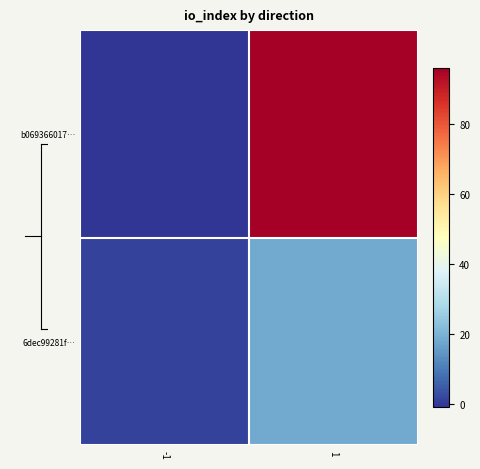

At which category does the chart reach its minimum across all series?

-1